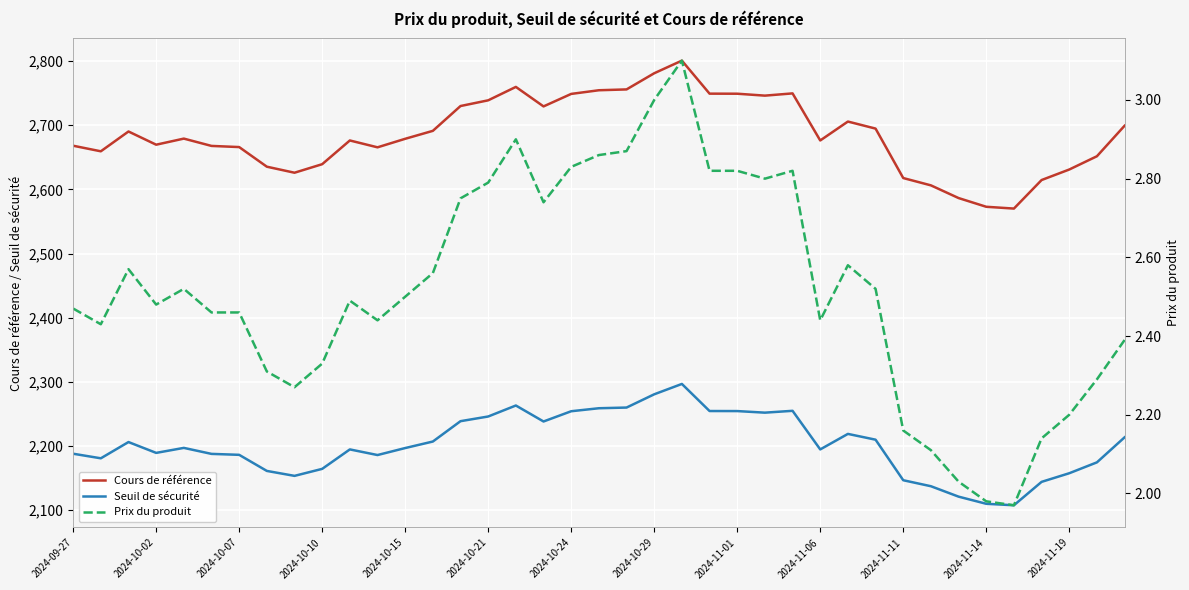

True or false: Cours de référence and Seuil de sécurité intersect in this chart.

False